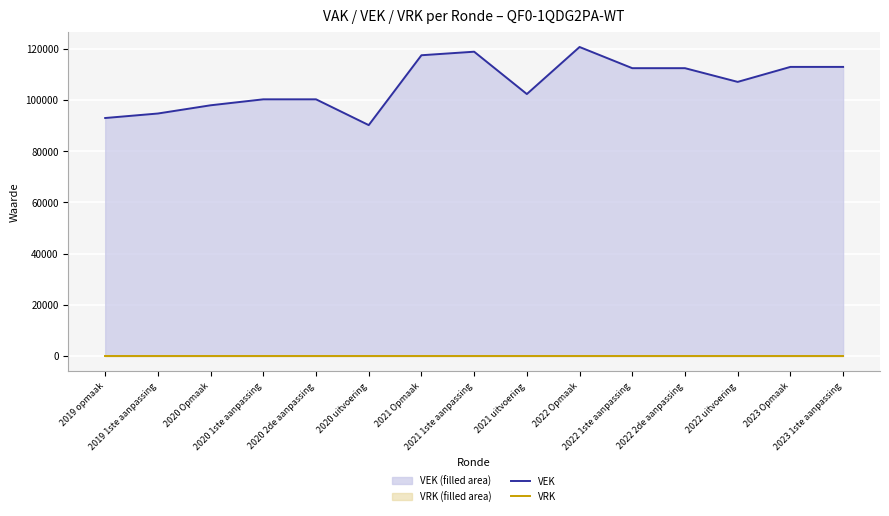

Reading right to left, extract all data points from this chart.

VEK: 2023 1ste aanpassing=112908	2023 Opmaak=112908	2022 uitvoering=107053	2022 2de aanpassing=112412	2022 1ste aanpassing=112412	2022 Opmaak=120685	2021 uitvoering=102303	2021 1ste aanpassing=118846	2021 Opmaak=117463	2020 uitvoering=90168	2020 2de aanpassing=100243	2020 1ste aanpassing=100243	2020 Opmaak=97910	2019 1ste aanpassing=94698	2019 opmaak=92938
VRK: 2023 1ste aanpassing=0	2023 Opmaak=0	2022 uitvoering=0	2022 2de aanpassing=0	2022 1ste aanpassing=0	2022 Opmaak=0	2021 uitvoering=0	2021 1ste aanpassing=0	2021 Opmaak=0	2020 uitvoering=0	2020 2de aanpassing=0	2020 1ste aanpassing=0	2020 Opmaak=0	2019 1ste aanpassing=0	2019 opmaak=0